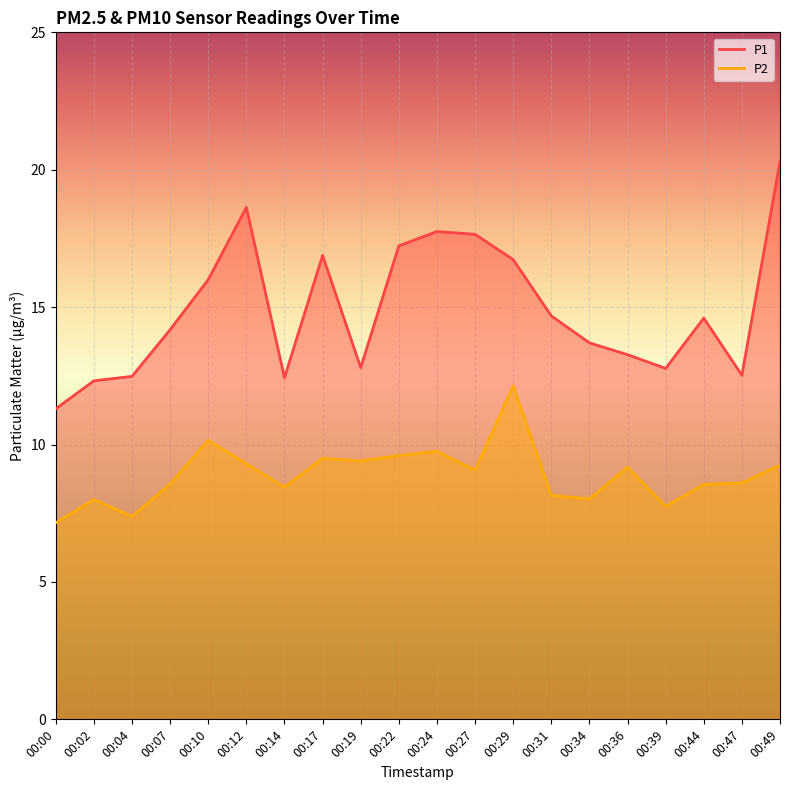

Rank the series at 00:04 from lowest to highest value.

P2, P1